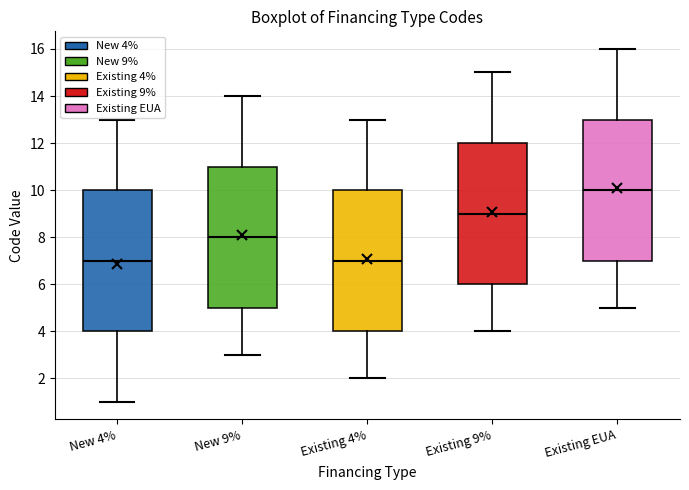

Where does the upper whisker of the box for New 4% end on the y-axis? The values are not printed on the chart, so give them approximately, as read against the axis.

13